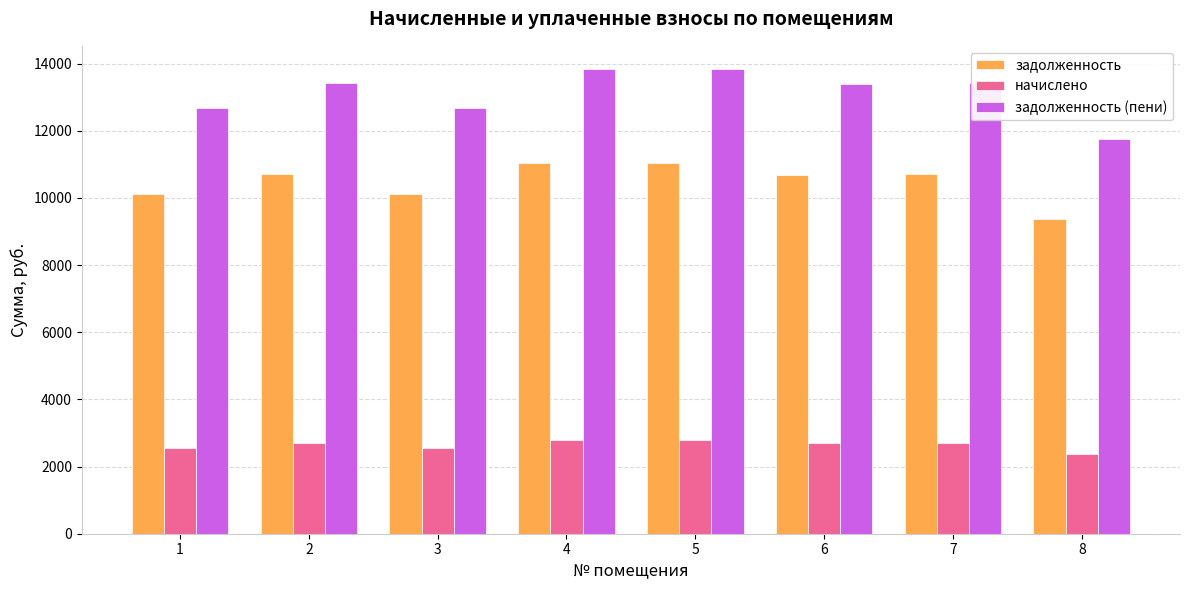

What is the sum of the задолженность (пени) values at 1 and 5?

26514.1